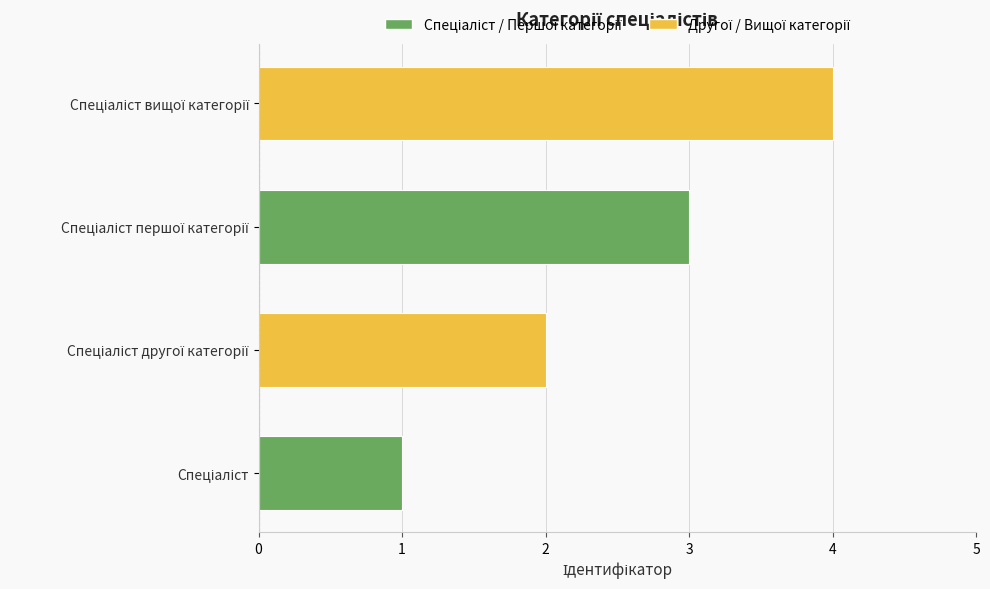

What is the maximum value shown in the chart?

4